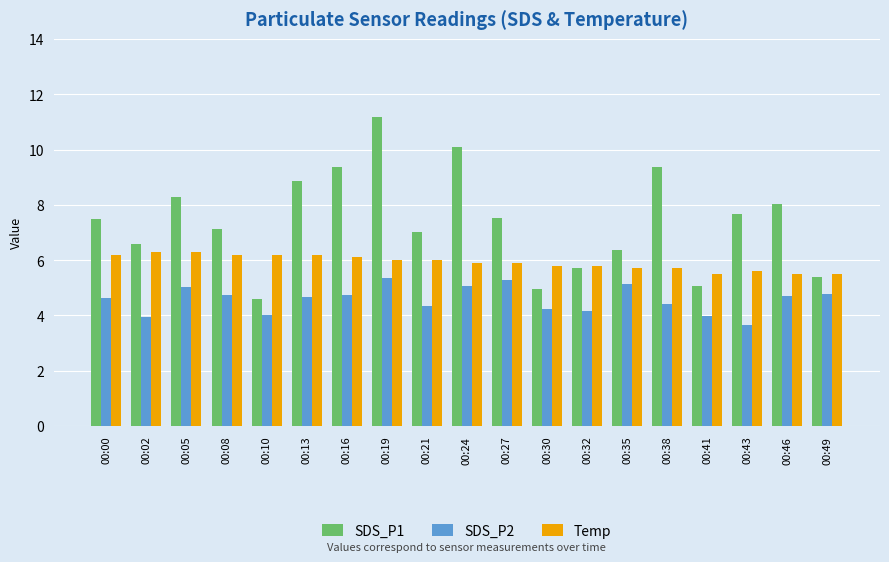

What is the lowest value of the SDS_P2 series?

3.7